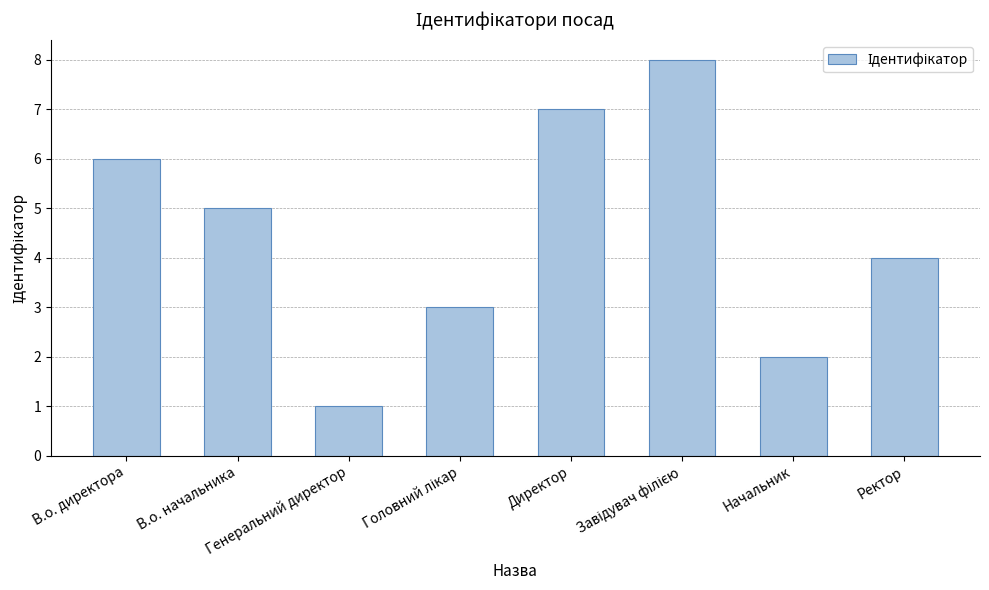

The value at Начальник is 1. True or false?

False